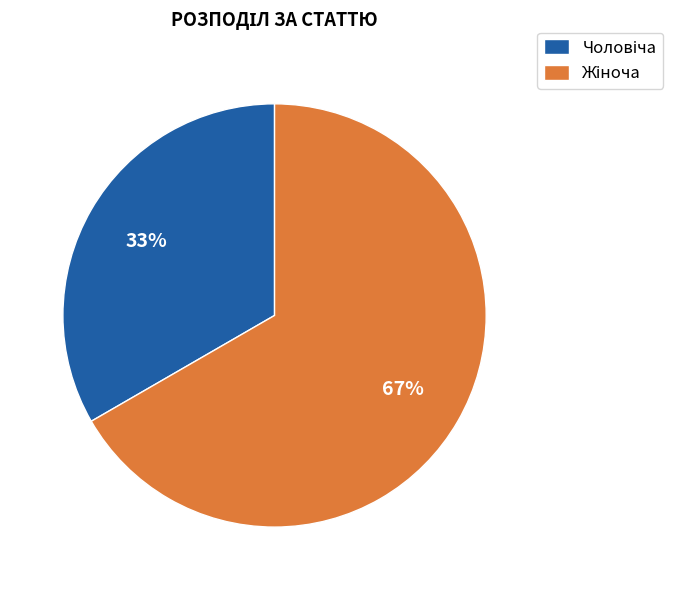

Does any single category account for the majority?

Yes